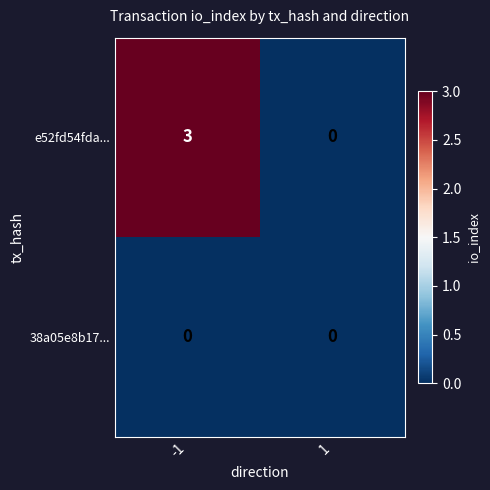

What is the total value across all series at -1?

3